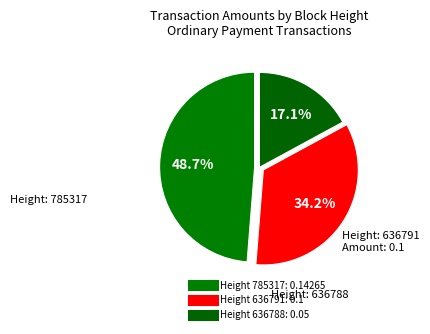

To the nearest percent, what is the average slice percentage?

33%